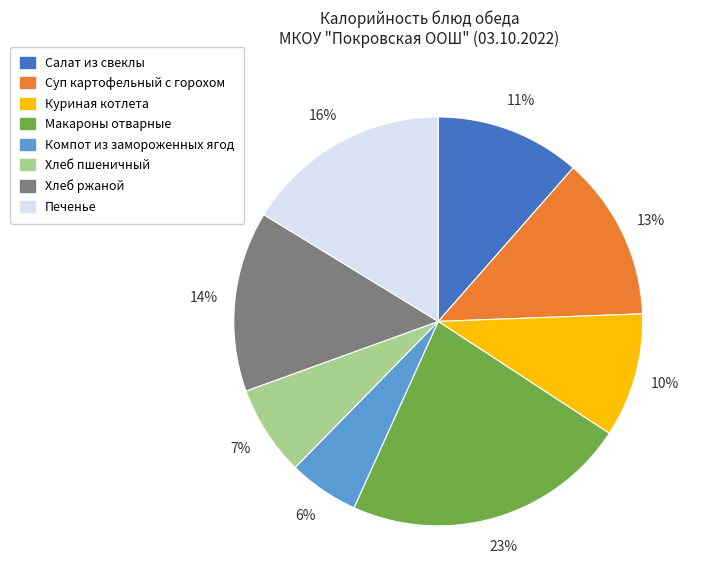

True or false: Хлеб ржаной accounts for 8% of the total.

False